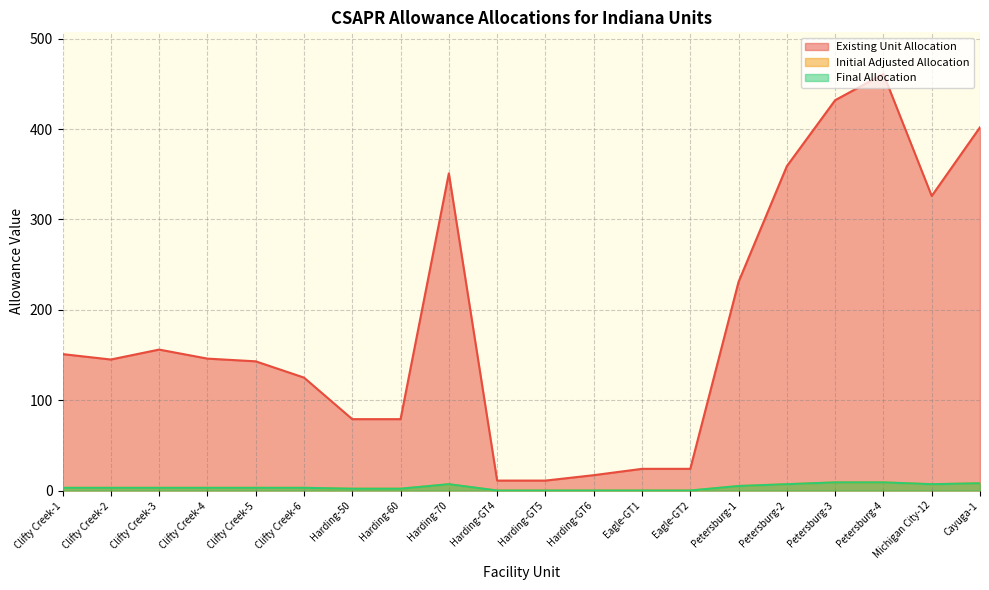

At which label does Existing Unit Allocation reach its minimum?

Harding-GT4